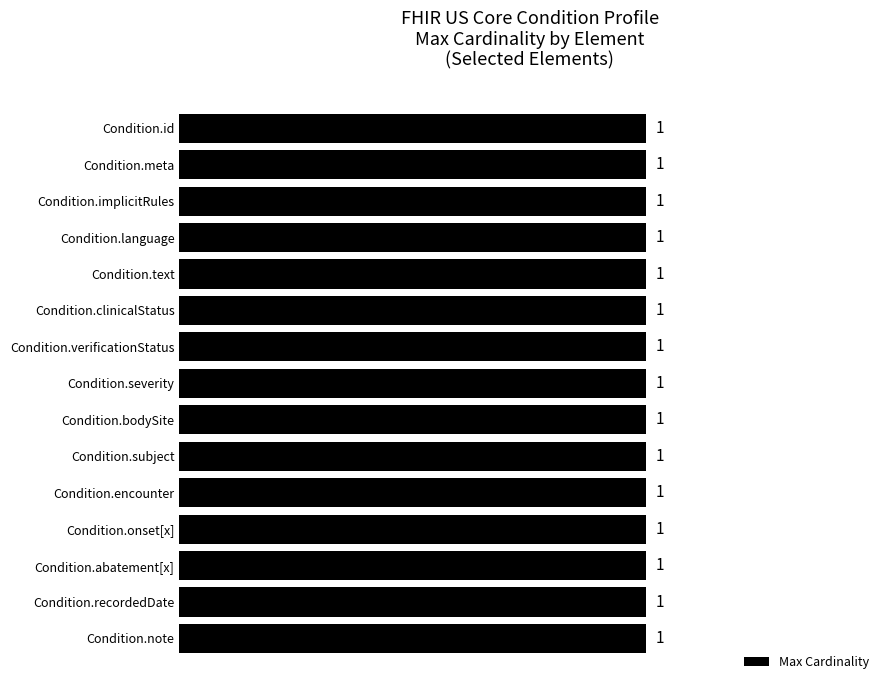

List the labels in order of value, largest first.

Condition.clinicalStatus, Condition.verificationStatus, Condition.subject, Condition.id, Condition.meta, Condition.implicitRules, Condition.language, Condition.text, Condition.severity, Condition.bodySite, Condition.encounter, Condition.onset[x], Condition.abatement[x], Condition.recordedDate, Condition.note